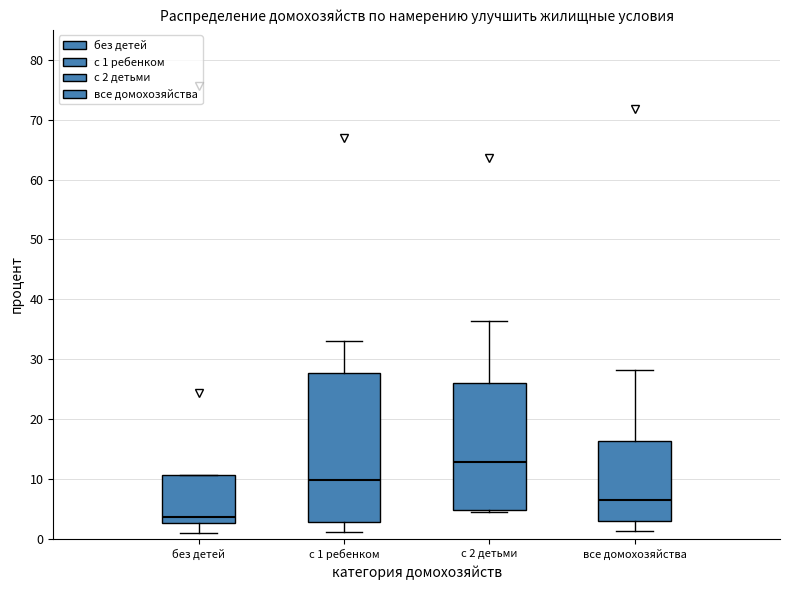

Where is the upper edge of the box for с 1 ребенком on the y-axis? The values are not printed on the chart, so give them approximately, as read against the axis.

28